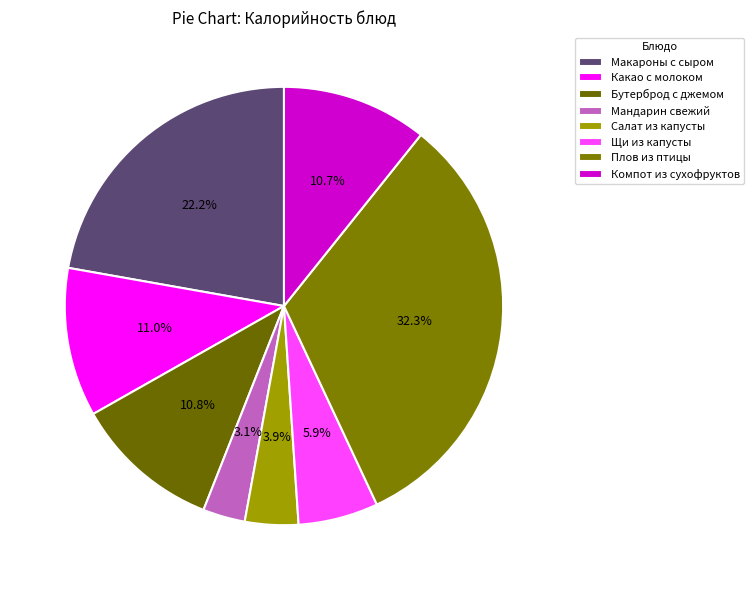

Does Какао с молоком represent more than half of the total?

No